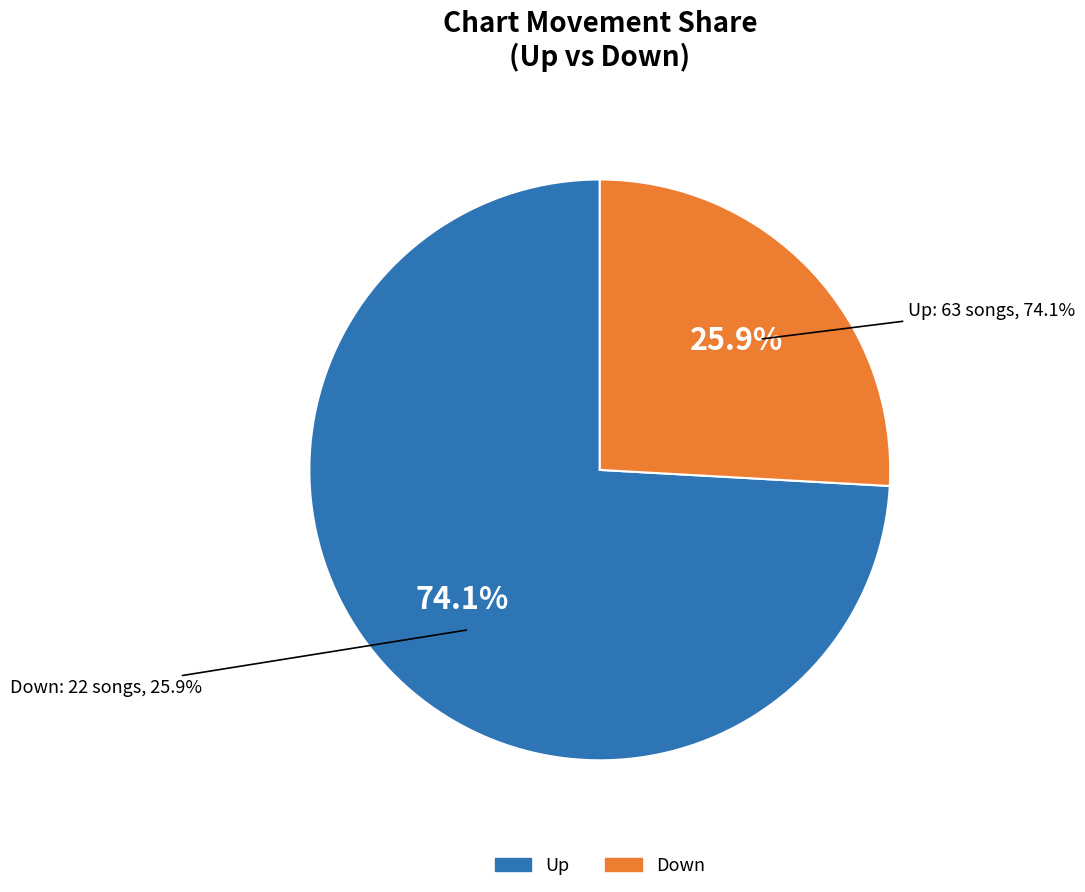

What percentage is NOT represented by down?

74.1%